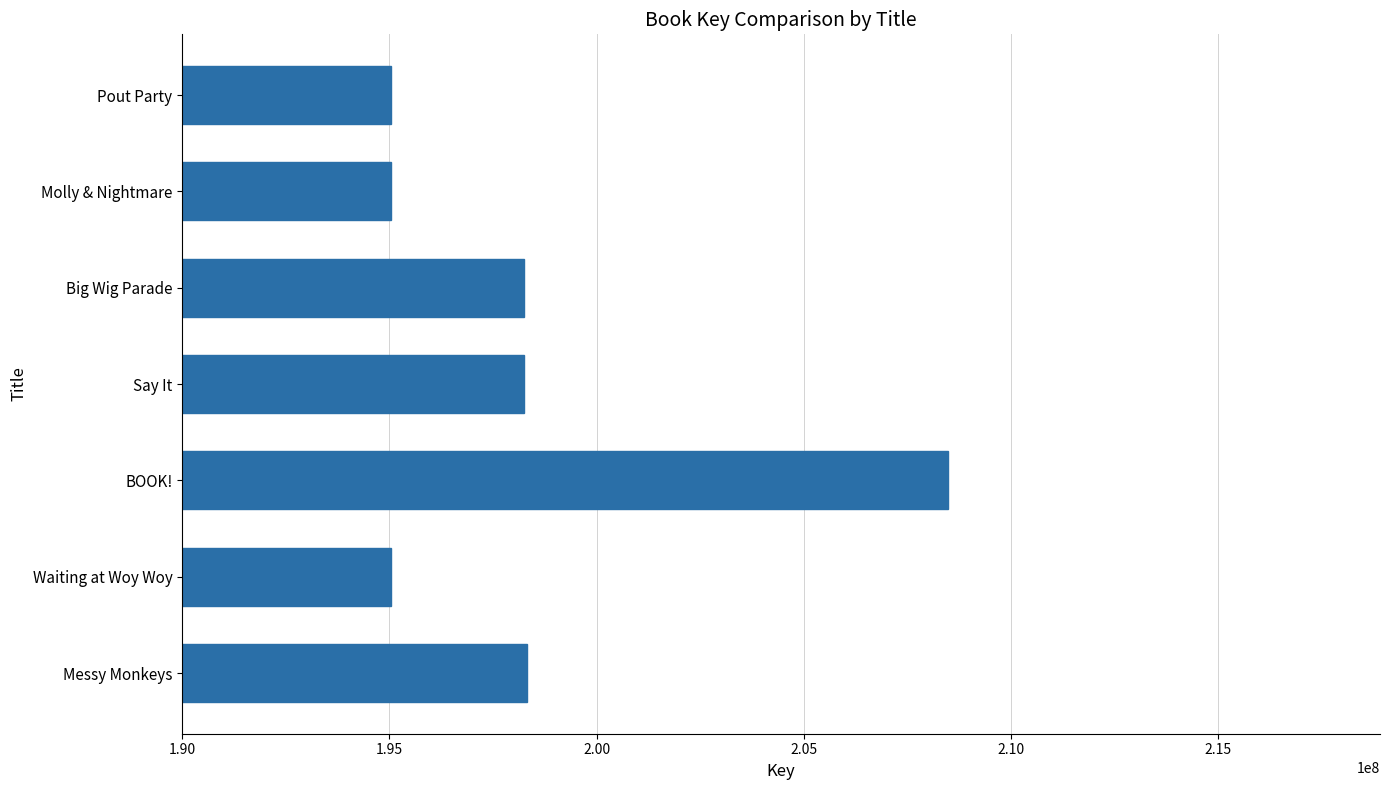

What is the greatest value displayed?

208478063